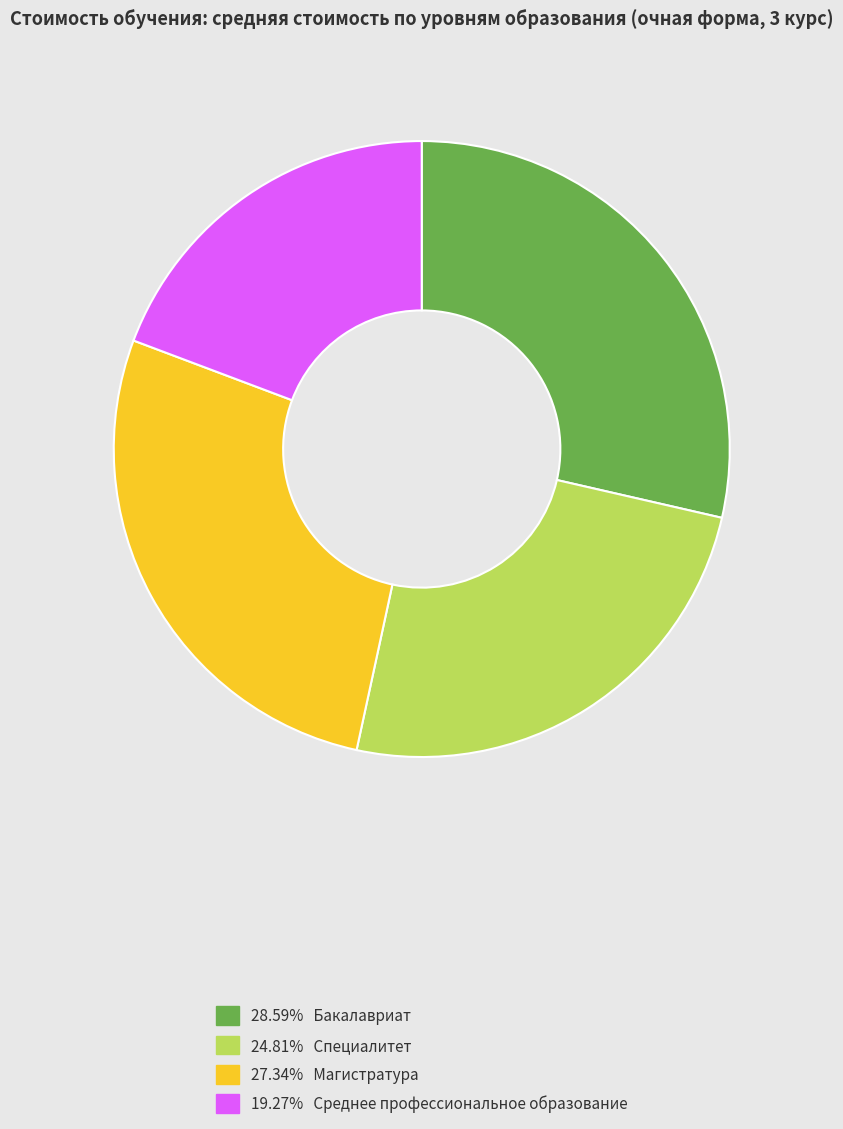

How many slices are in this pie chart?

4